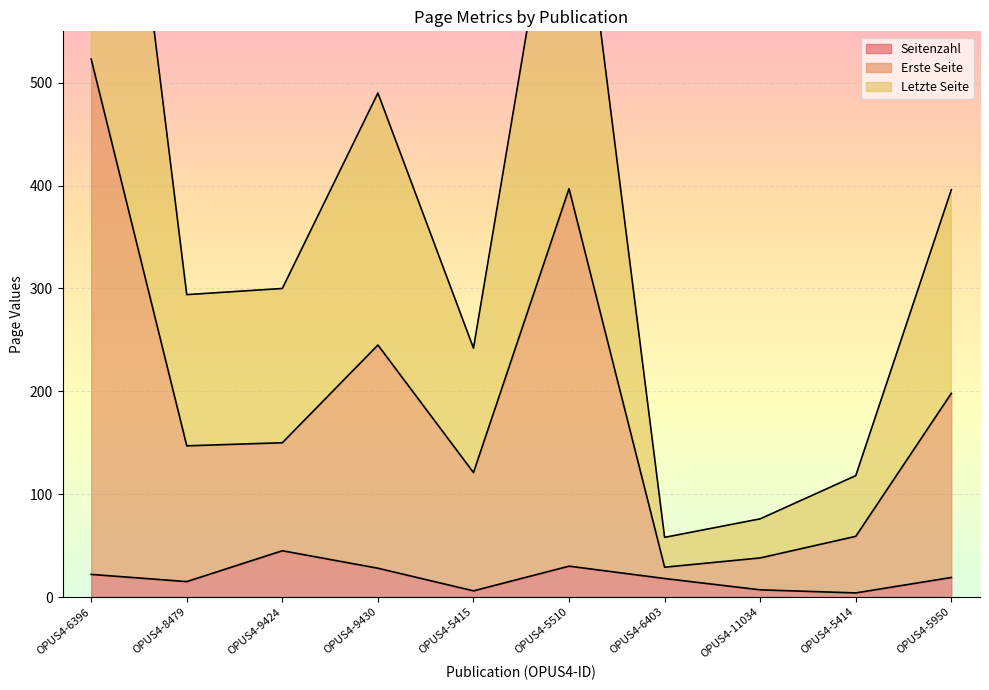

What is the value of the Letzte Seite point at the 4th from the left?

490